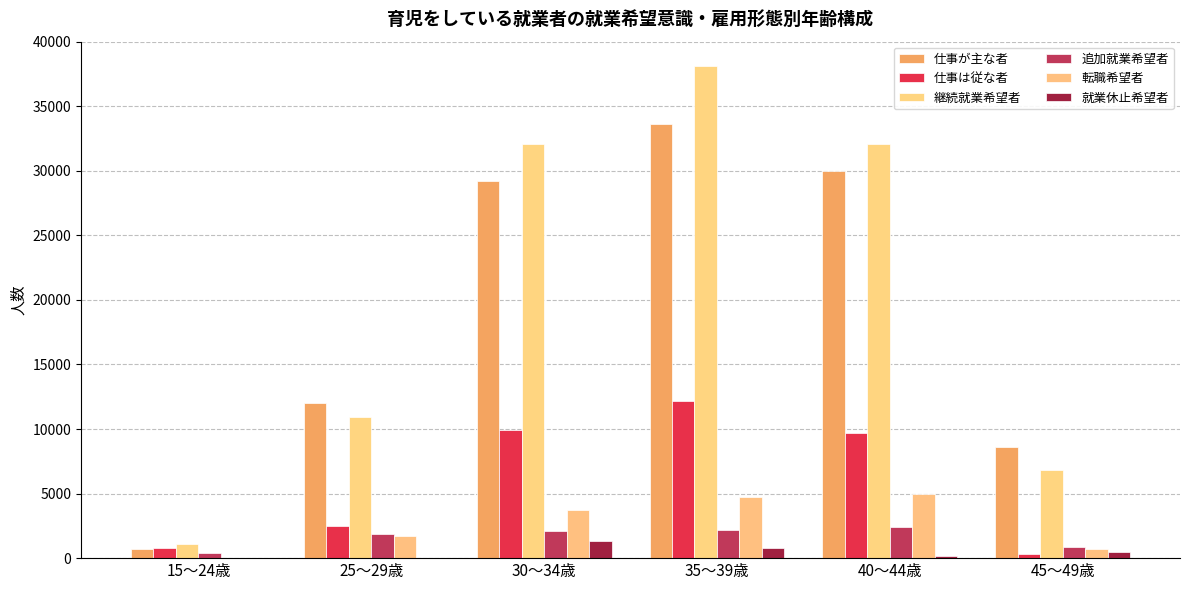

How many categories are shown in the chart?

6